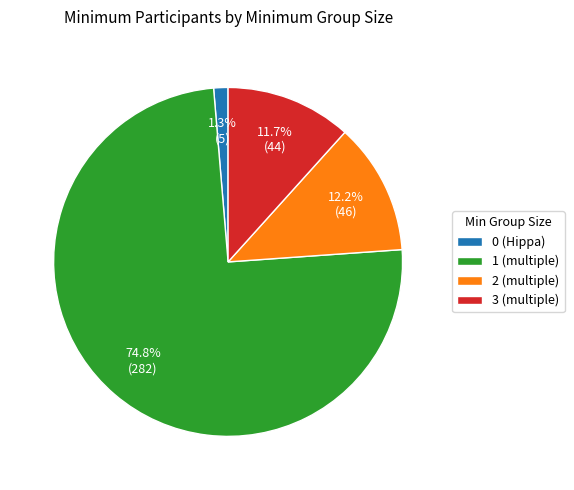

How many slices are in this pie chart?

4